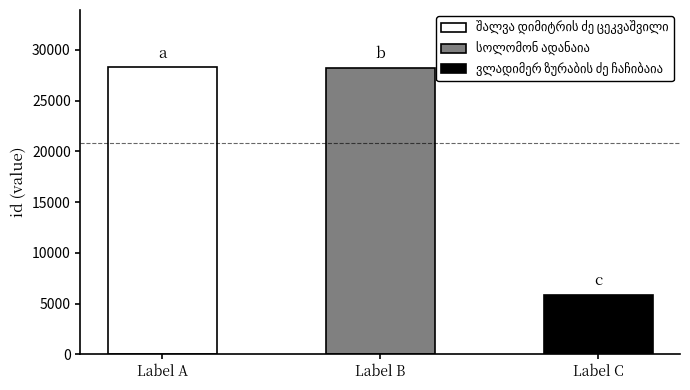

Rank the categories by value from lowest to highest.

ვლადიმერ ზურაბის ძე ჩაჩიბაია, სოლომონ ადანაია, შალვა დიმიტრის ძე ცეკვაშვილი